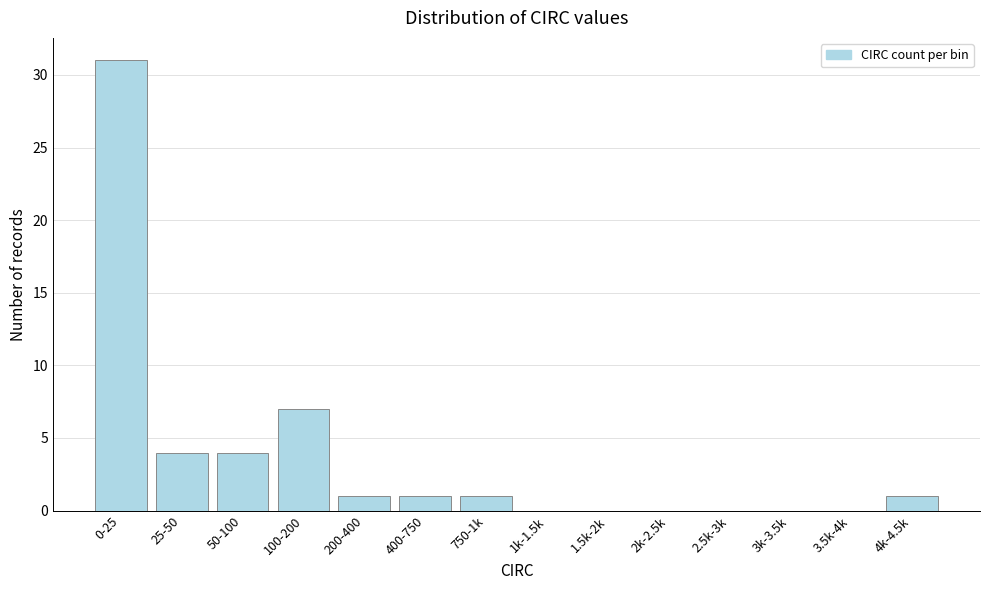

Where is the data nearest to the value 15?

100-200